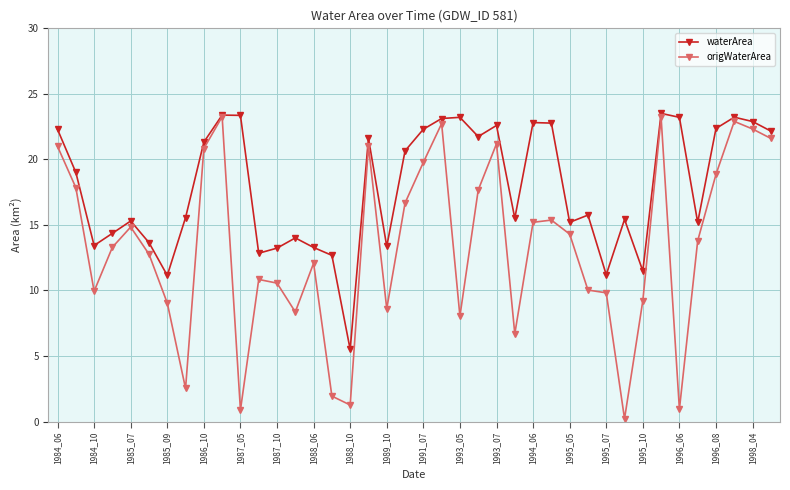

What is the maximum value for origWaterArea?

23.3